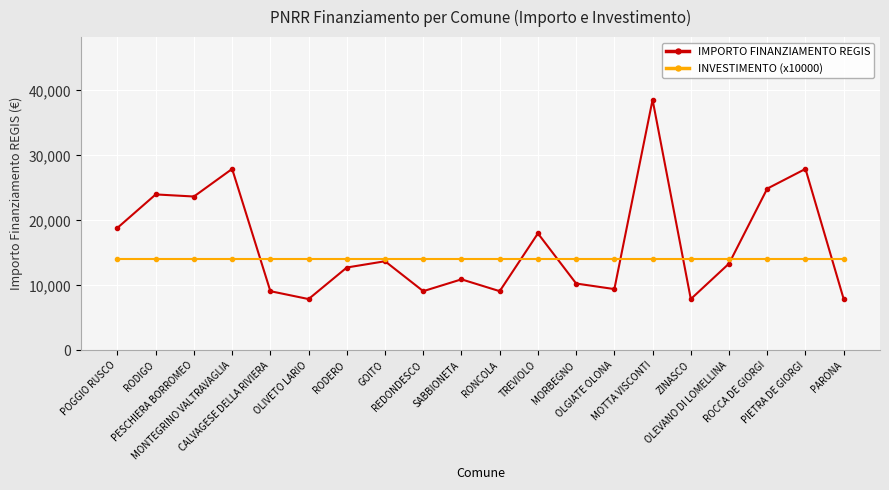

Rank the series by their average value, from lowest to highest.

INVESTIMENTO (x10000), IMPORTO FINANZIAMENTO REGIS